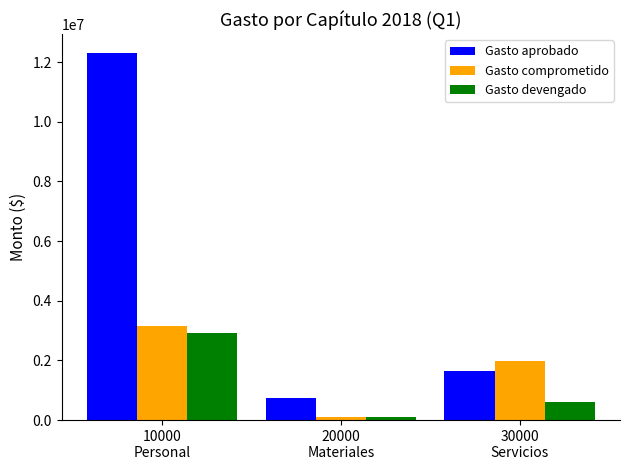

What is the sum of all Gasto comprometido values?

5218046.4